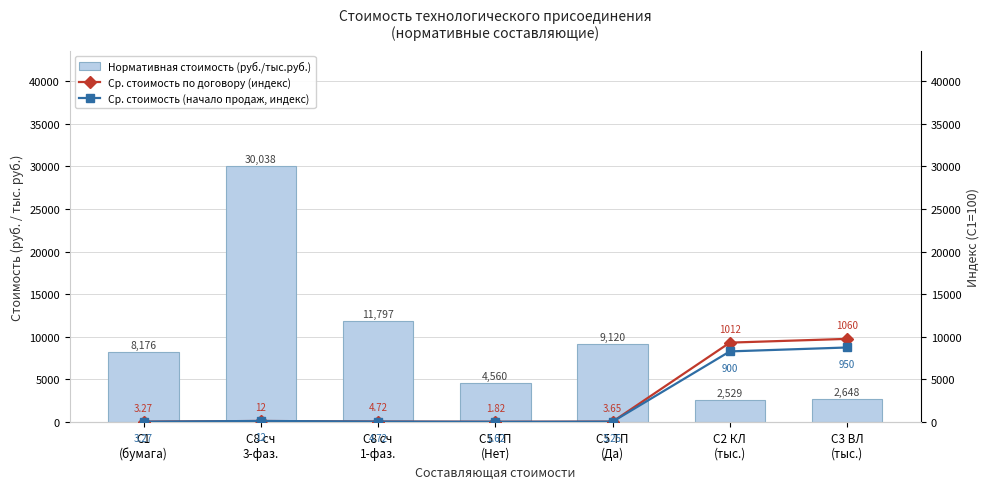

List the labels in order of Нормативная стоимость (руб./тыс.руб.) value, largest first.

С8 сч
3-фаз., С8 сч
1-фаз., С5 ТП
(Да), С1
(бумага), С5 ТП
(Нет), С3 ВЛ
(тыс.), С2 КЛ
(тыс.)